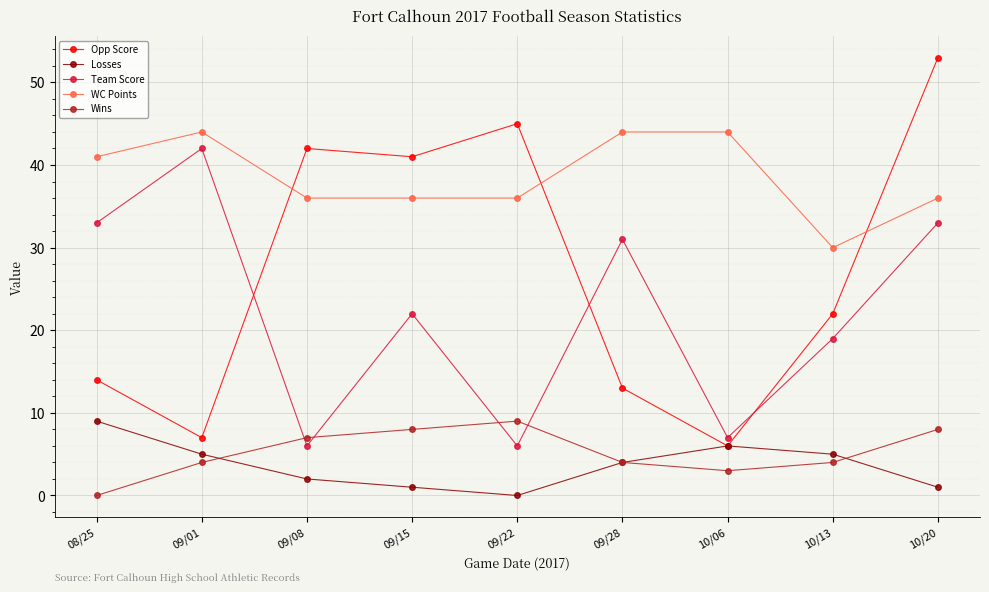

What is the total value across all series at 10/06?

66